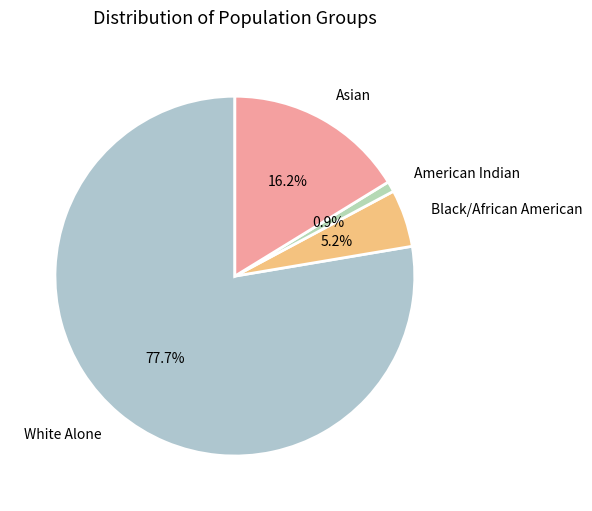

Rank the categories by value from lowest to highest.

American Indian, Black/African American, Asian, White Alone